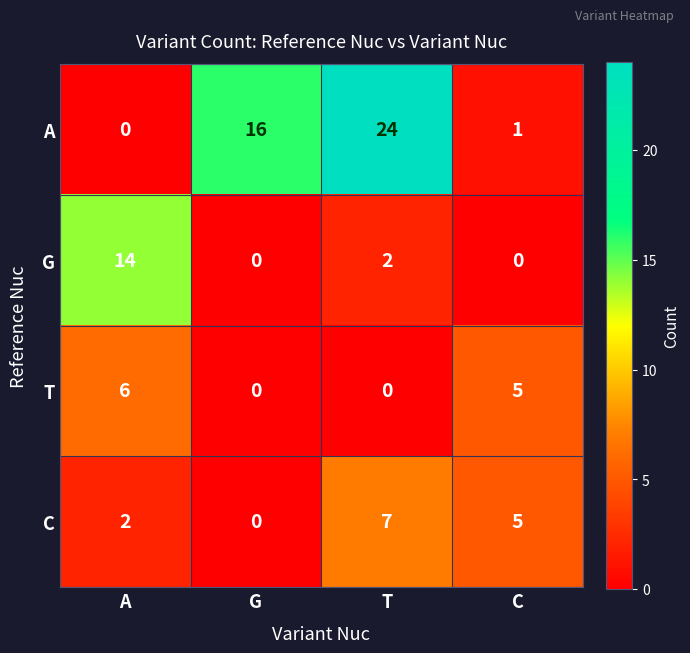

At which category does the chart reach its peak across all series?

T